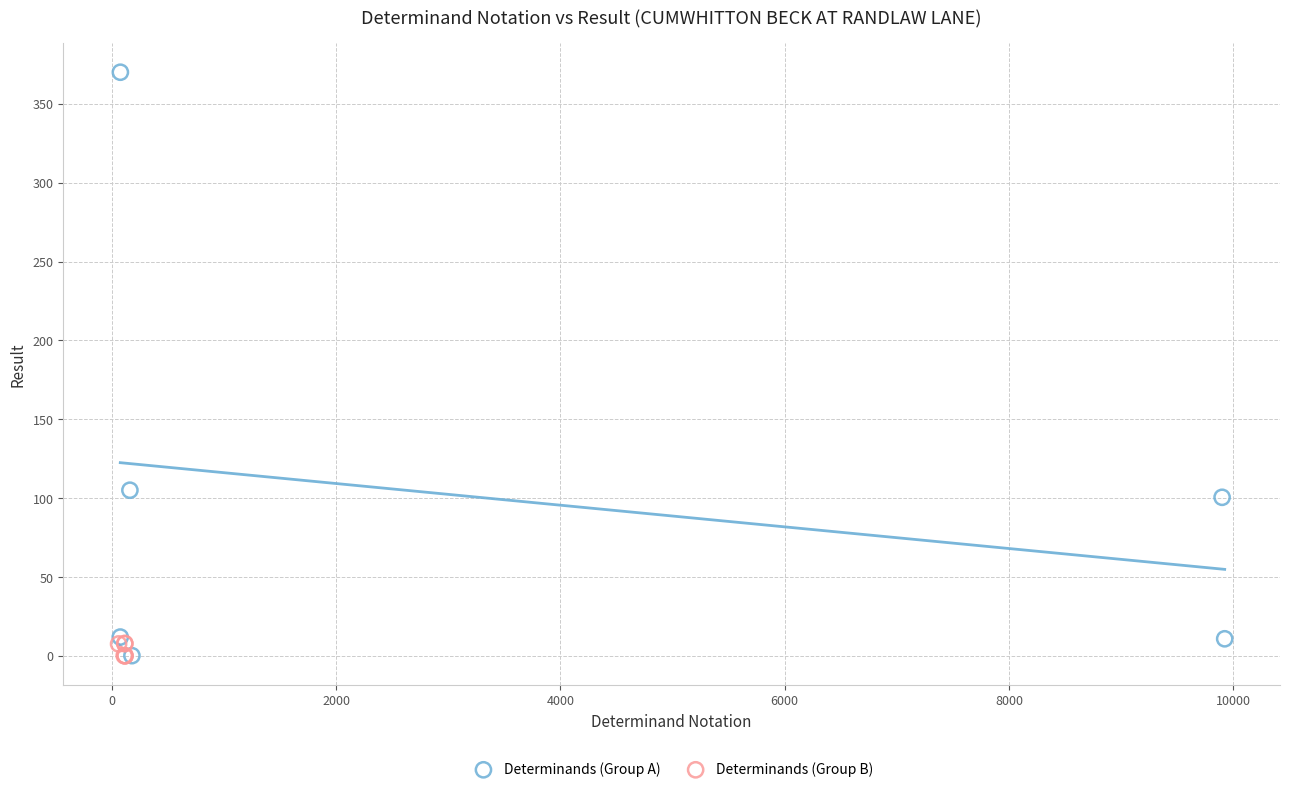

Which series reaches the maximum Y coordinate?

Determinands (Group A)